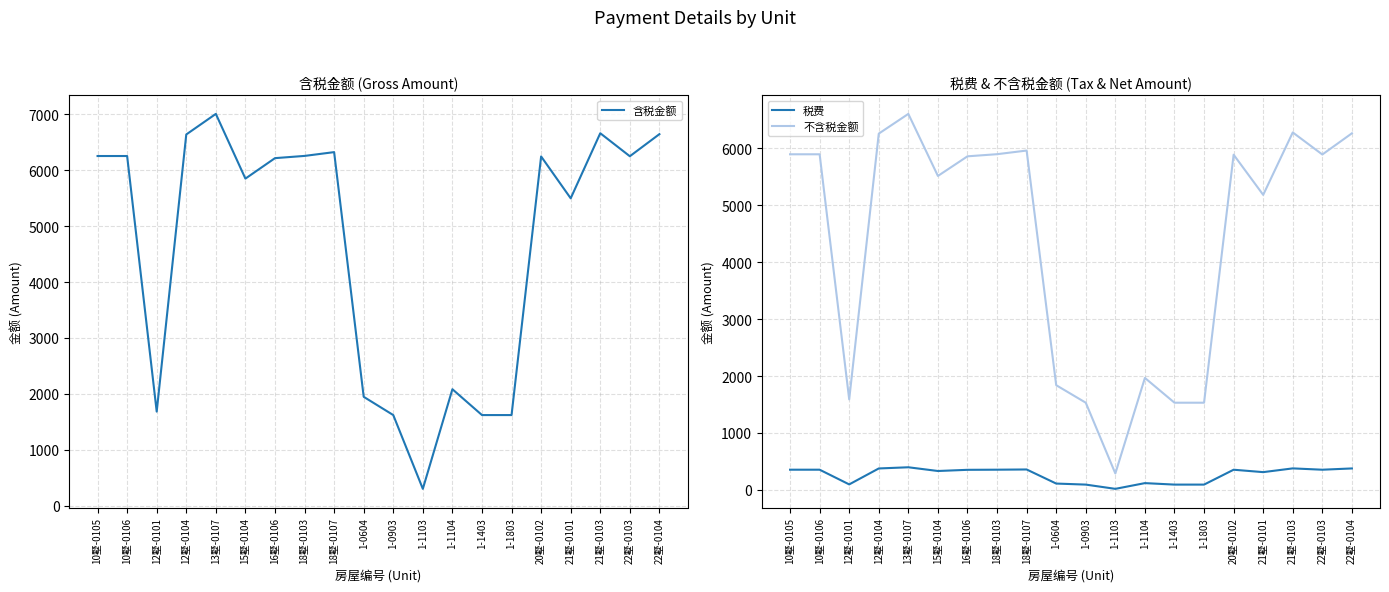

At how many categories does at least one series exceed 5830?

12